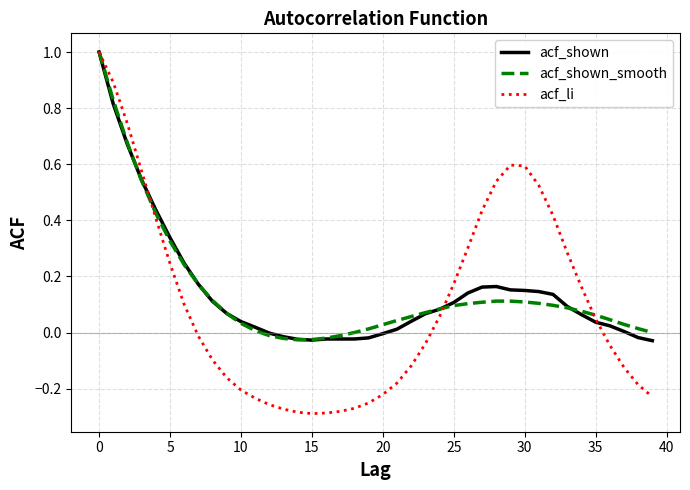

What is the greatest value displayed?

1.0